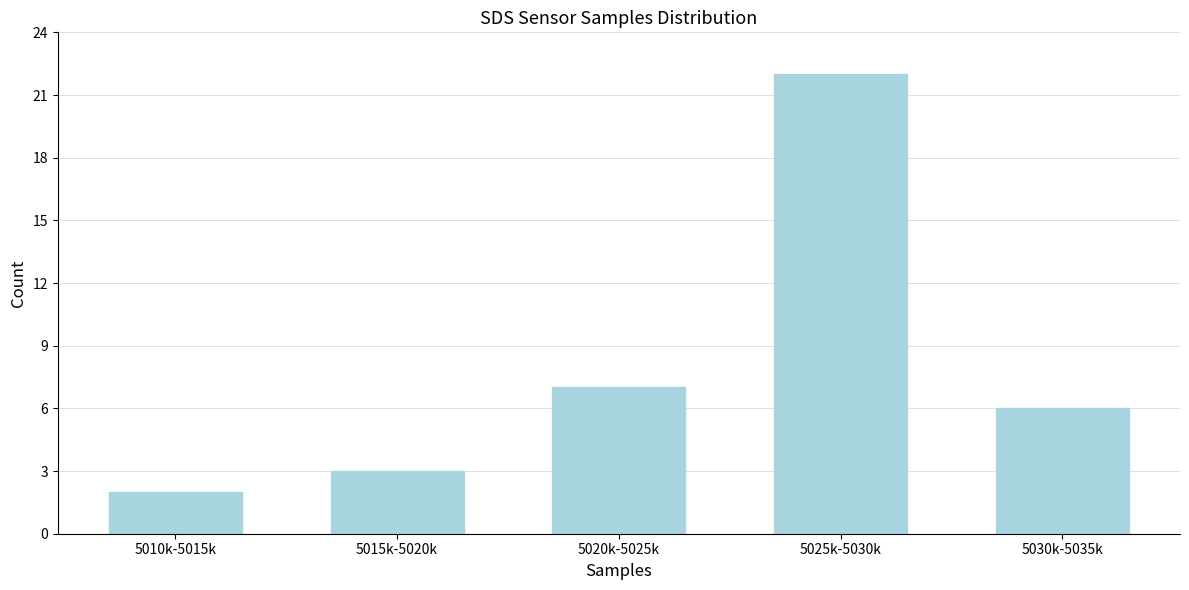

Reading left to right, transcribe all the data shown in this chart.

5010k-5015k=2	5015k-5020k=3	5020k-5025k=7	5025k-5030k=22	5030k-5035k=6